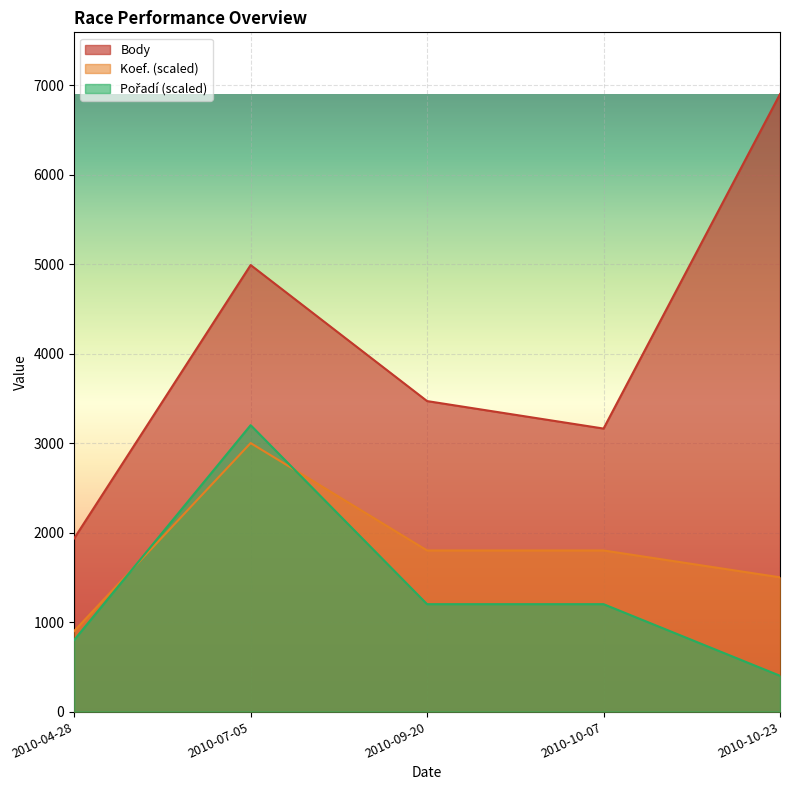

How many lines are shown in the chart?

3